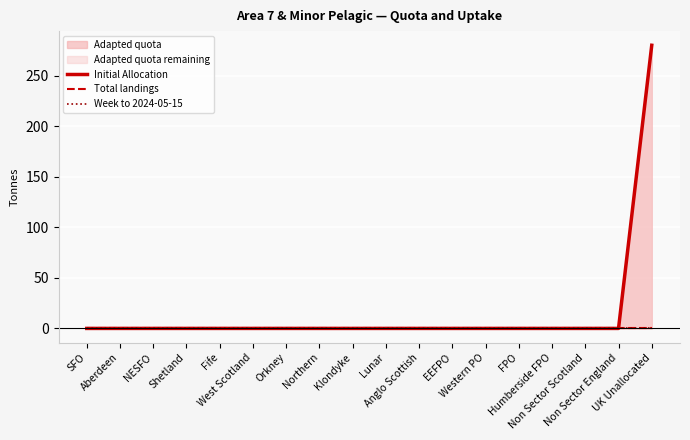

What is the label of the 8th point from the left?

Northern